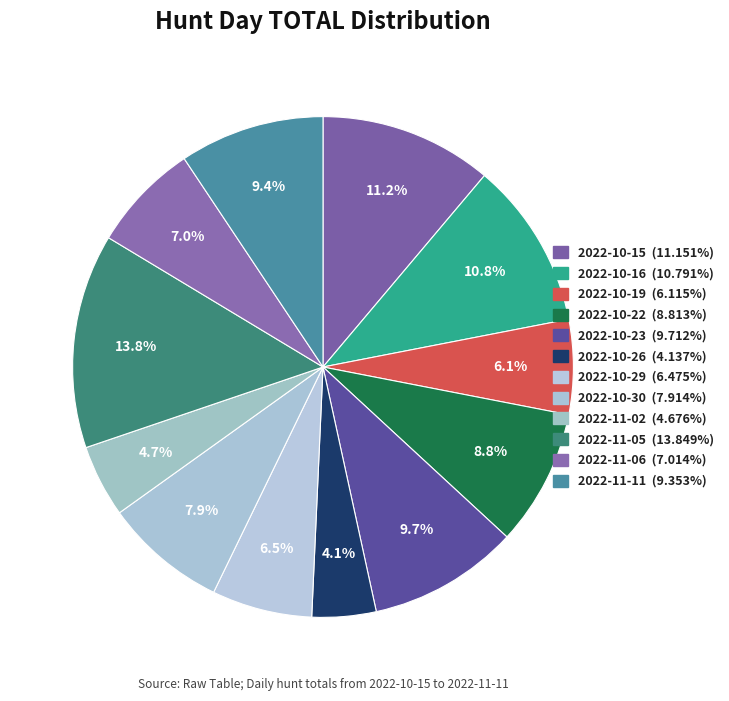

How many segments does this pie chart have?

12